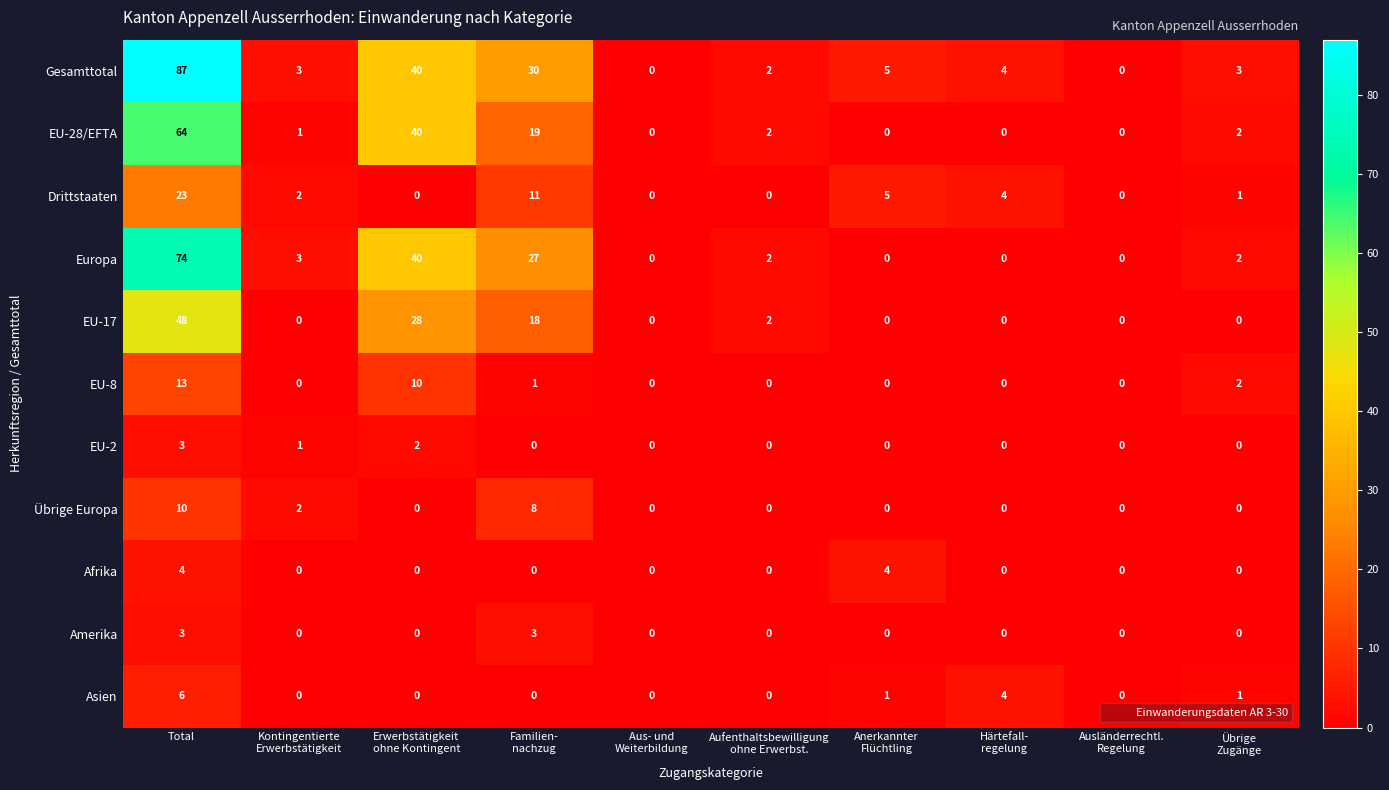

What is the maximum value for EU-28/EFTA?

64